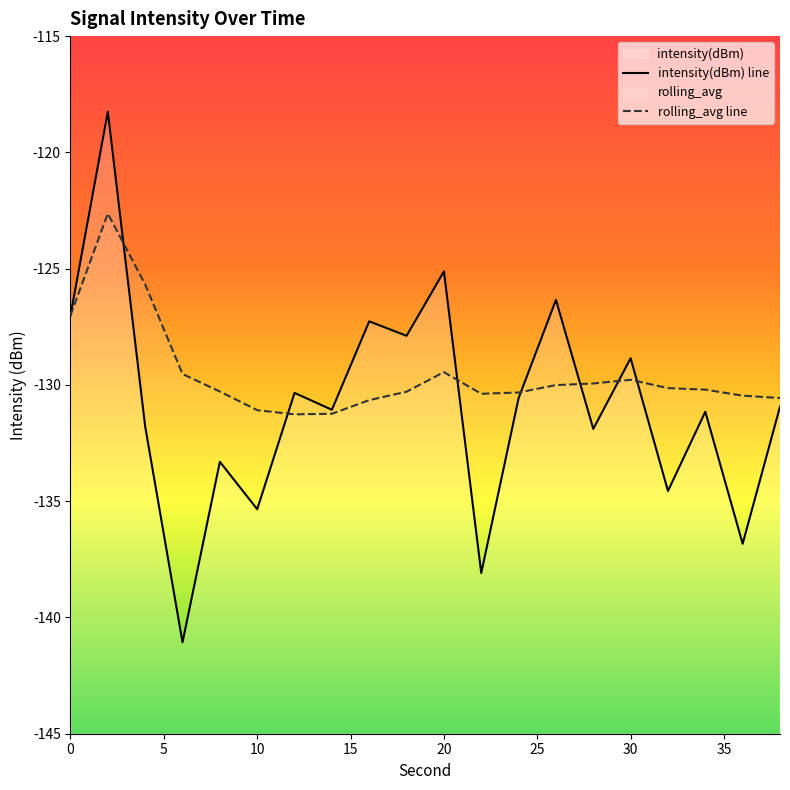

How many interior local valleys does the intensity(dBm) line series have?

8